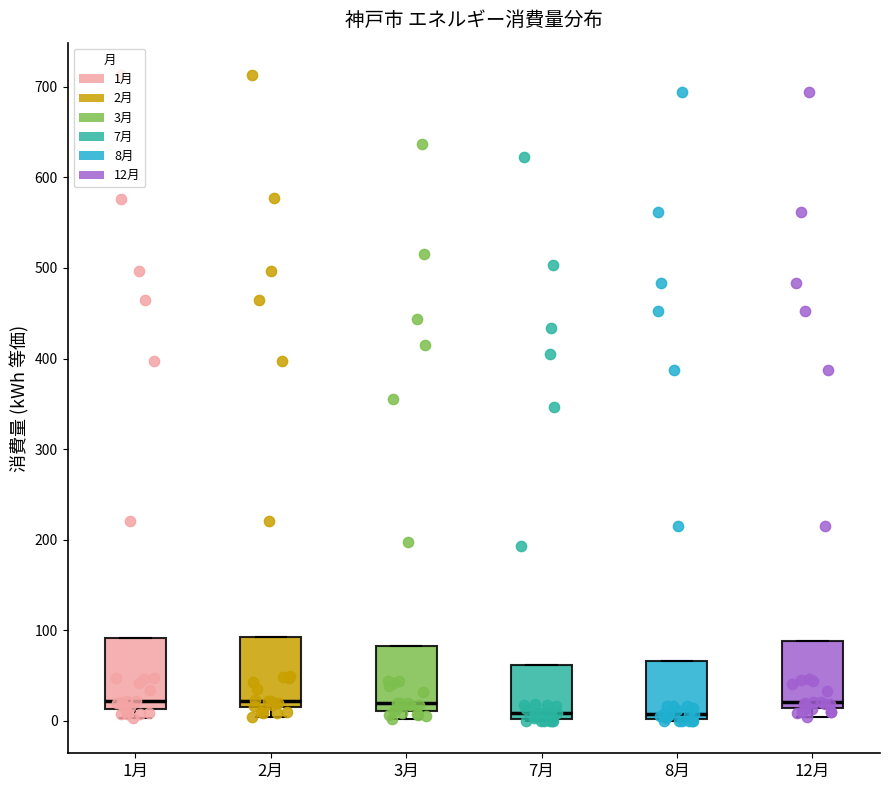

Reading left to right, read every box against the y-axis: the position of its median line, the range the box covers, and the ends of its whiskers. The values are not printed on the chart, so give them approximately, as read against the axis.

1月: median 20, box 10 to 90, whiskers 0 to 90
2月: median 20 (just above the box's lower edge), box 20 to 90, whiskers 0 to 90
3月: median 20, box 10 to 80, whiskers 0 to 80
7月: median 10, box 0 to 60, whiskers 0 to 60
8月: median 10, box 0 to 70, whiskers 0 to 70
12月: median 20, box 10 to 90, whiskers 0 to 90